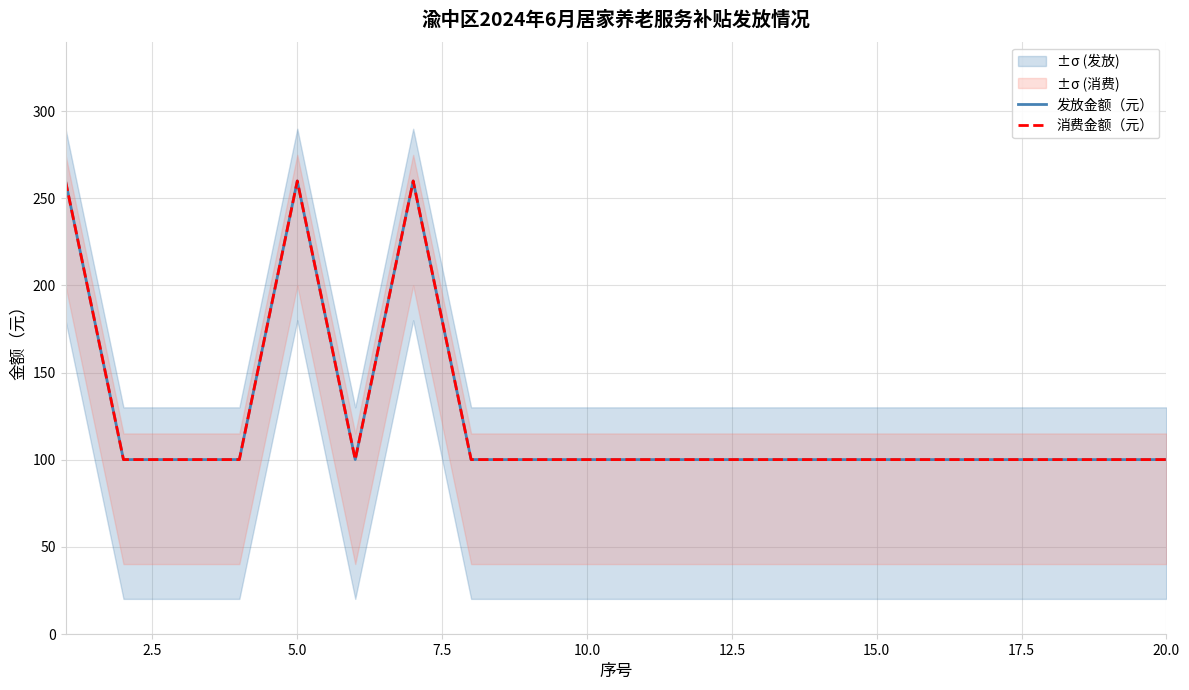

What is the lowest value of the 消费金额（元） series?

100